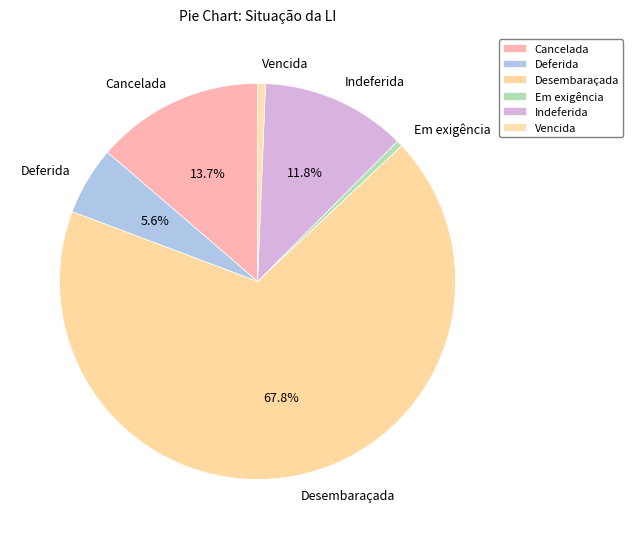

Which category has the biggest portion of the pie?

Desembaraçada